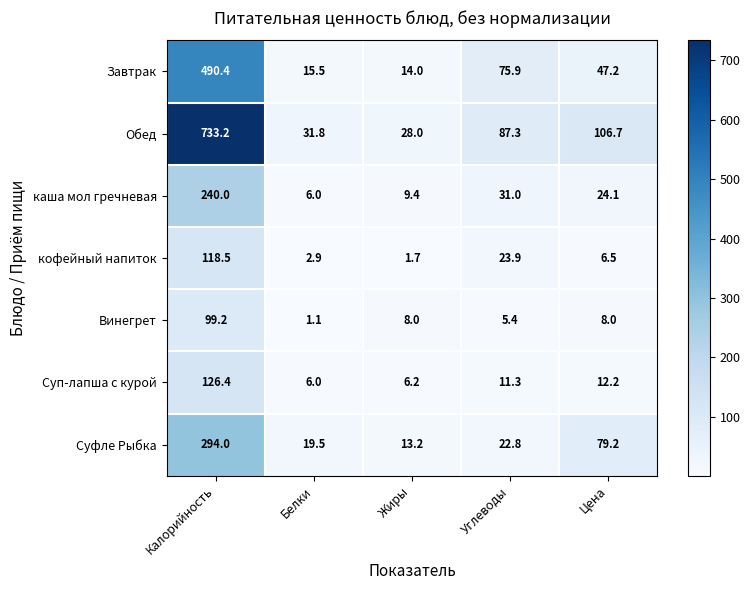

The value of Завтрак at Цена is 26.0. True or false?

False